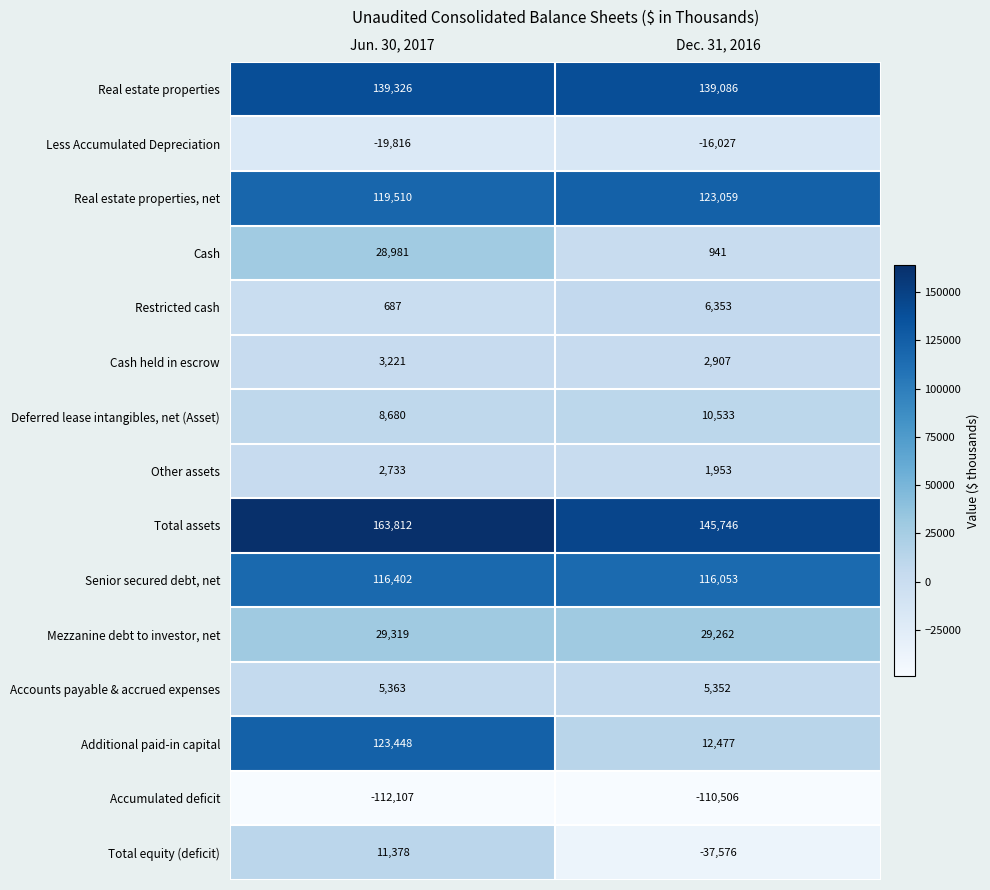

At how many categories does at least one series exceed 135721?

2